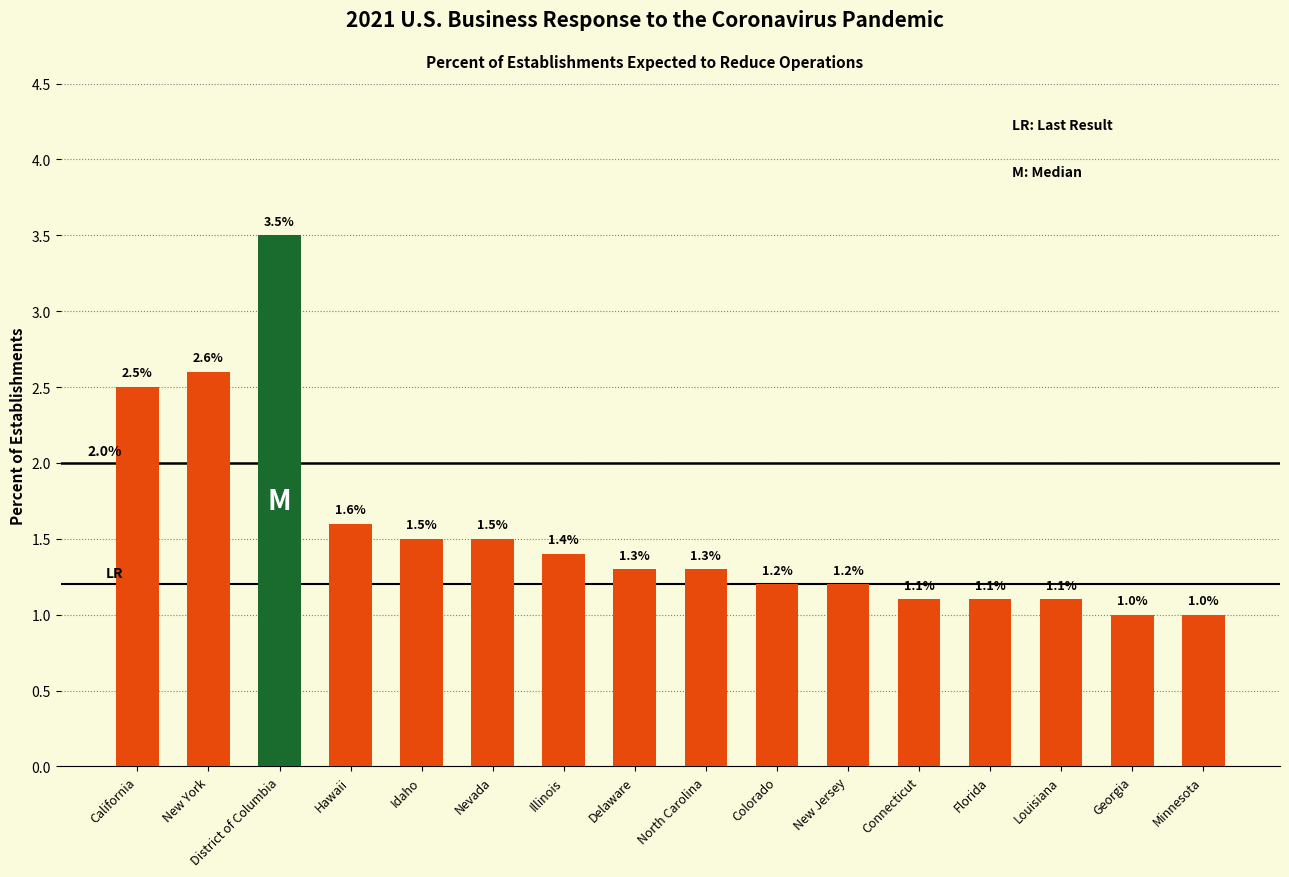

What is the value of the 5th bar from the left?

1.5